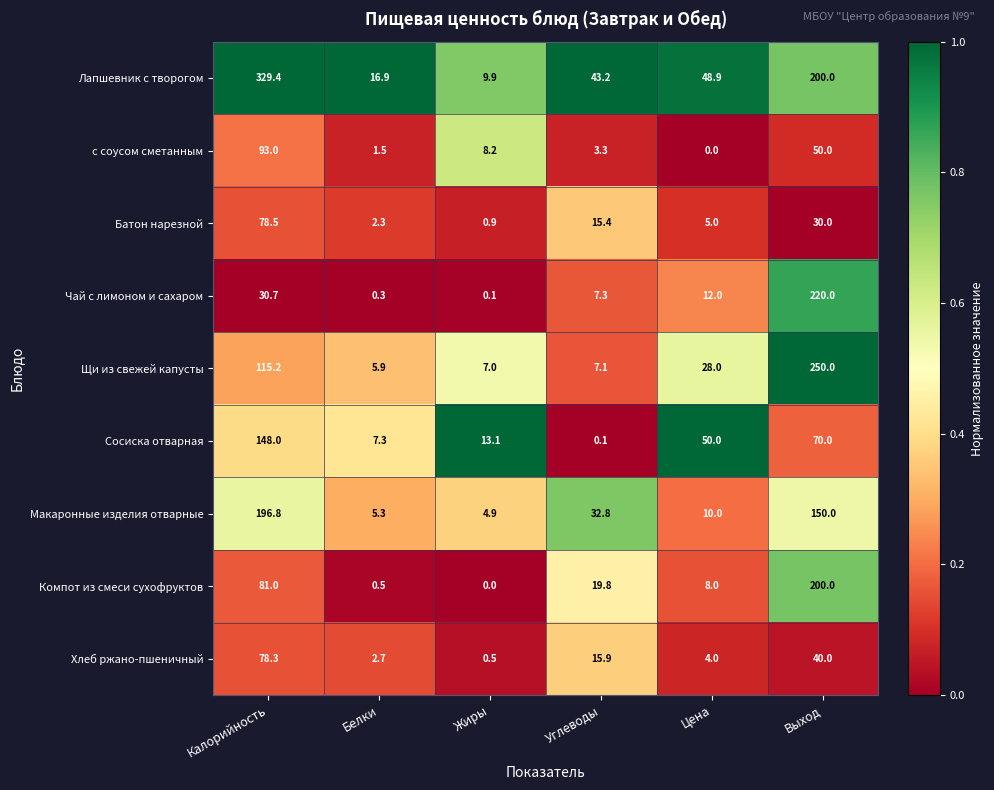

At which category does the chart reach its peak across all series?

Калорийность